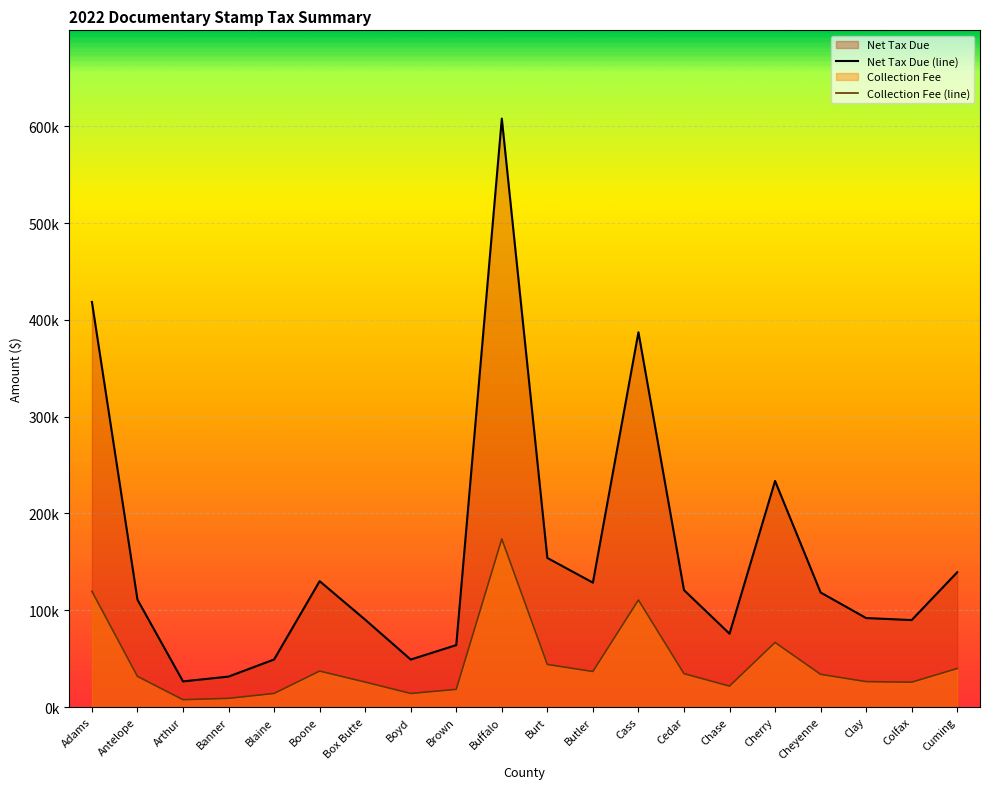

Count the number of categories in the chart.

20